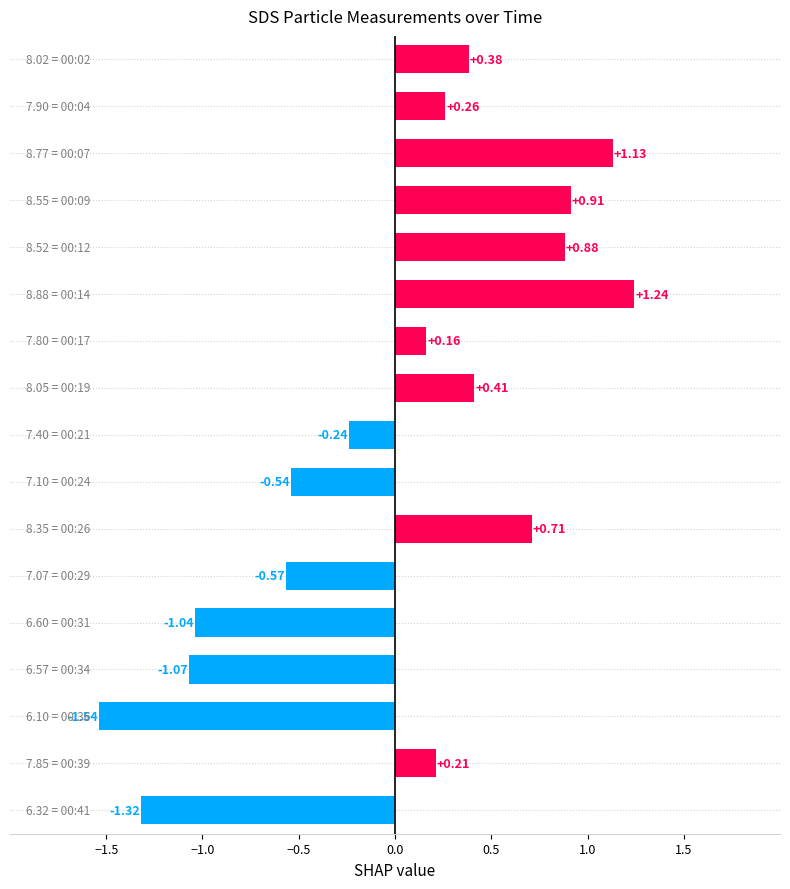

How many categories are shown in the chart?

17